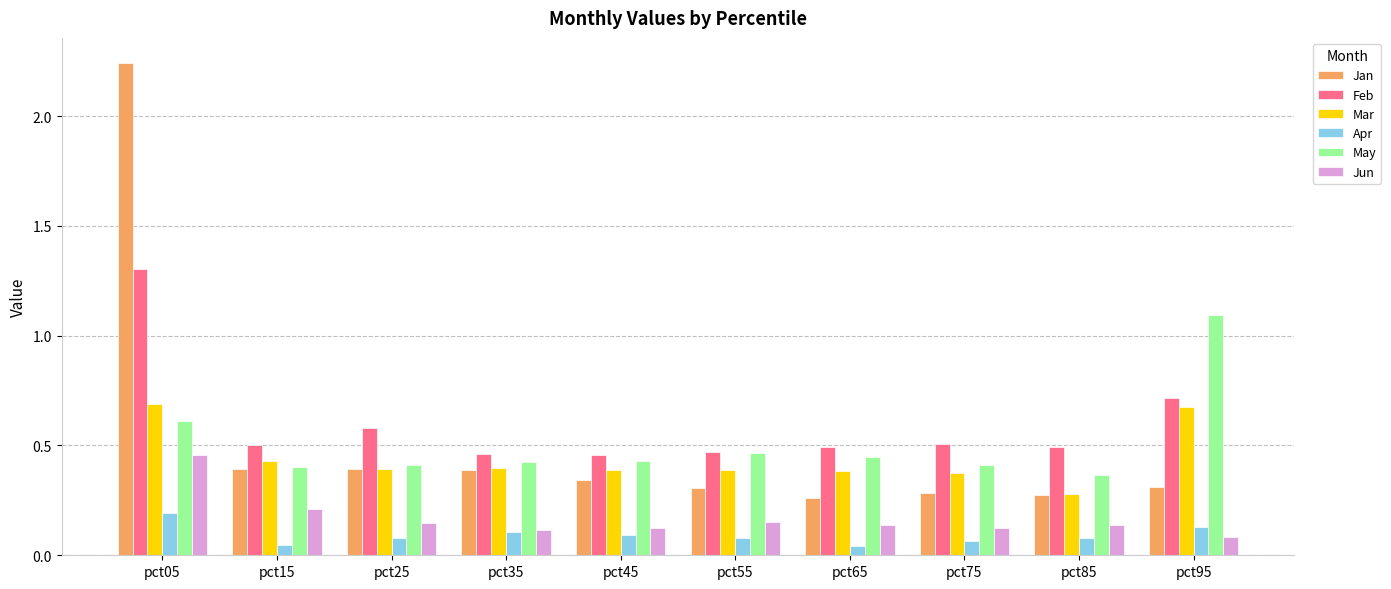

What is the sum of all Mar values?

4.4